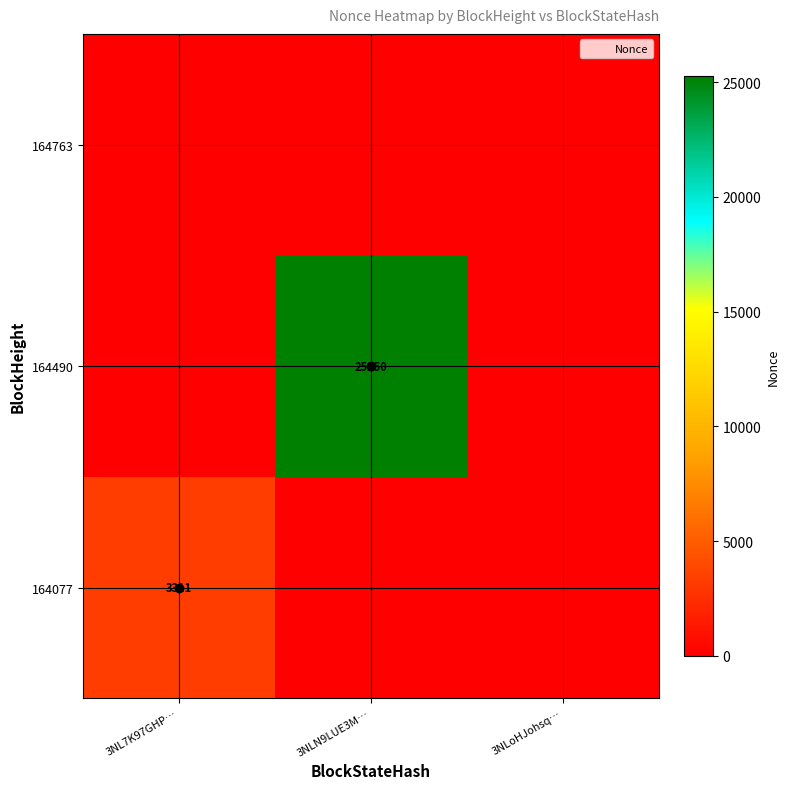

Is it true that 164490 equals 25250 at 3NLN9LUE3M…?

True